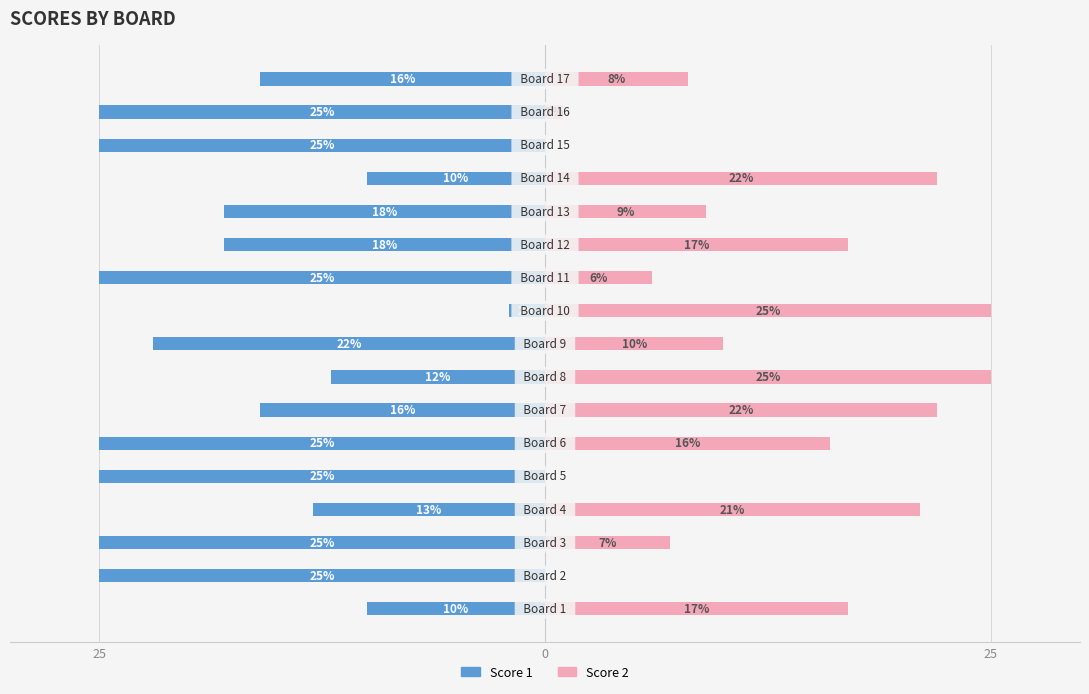

How many series are shown in this chart?

2